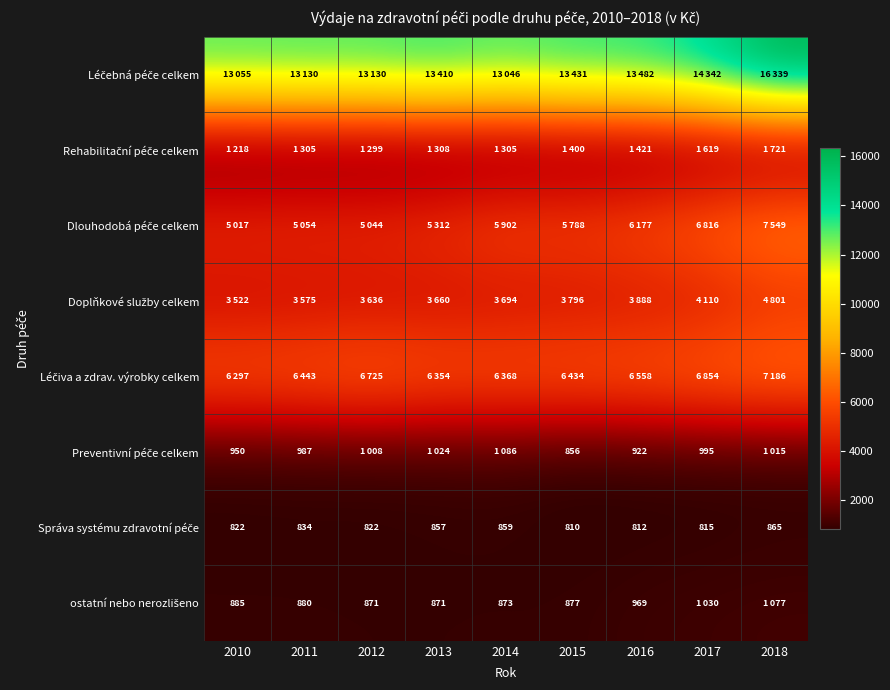

What is the total value across all series at 2011?

32208